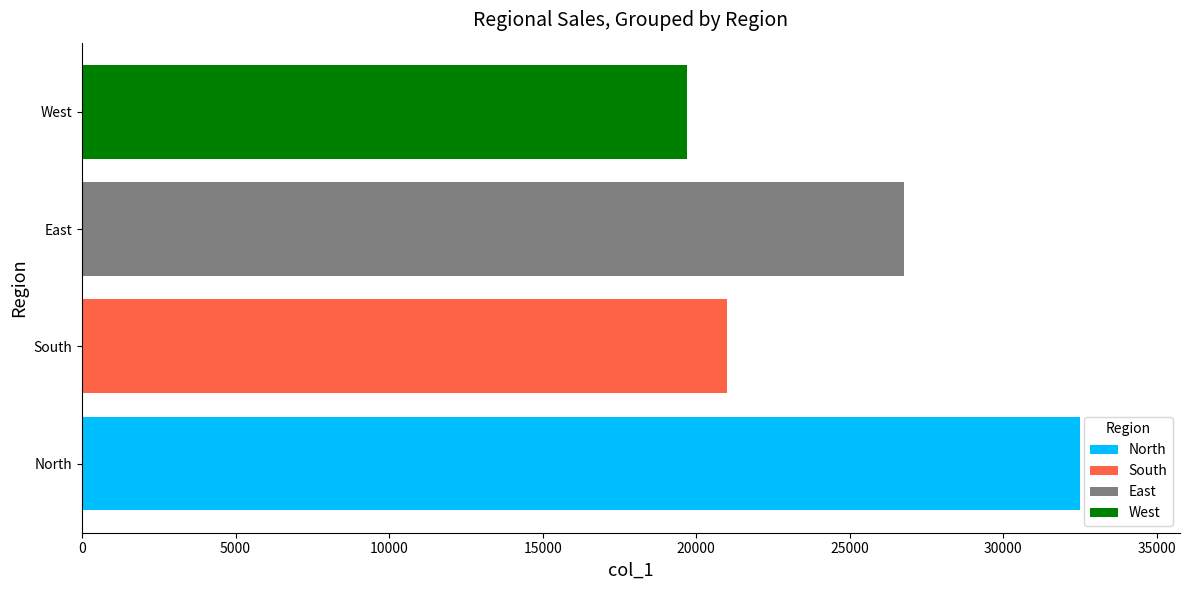

Which category has the highest value in the North series?

North